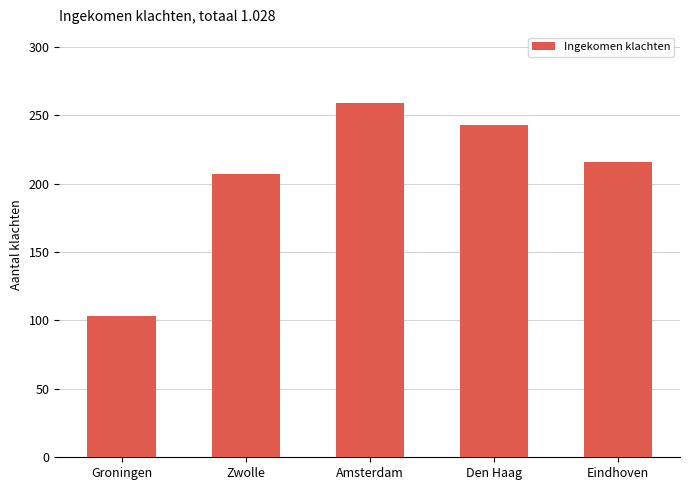

What position from the right is Zwolle?

4